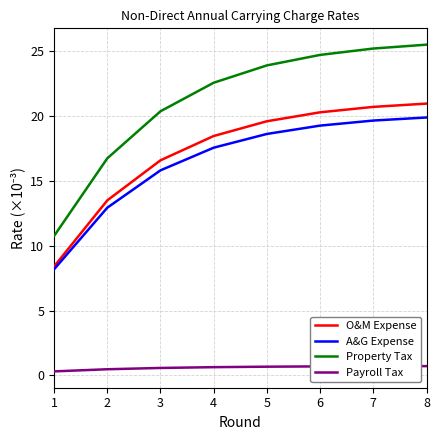

The value of Property Tax at 4 is 22.6. True or false?

True